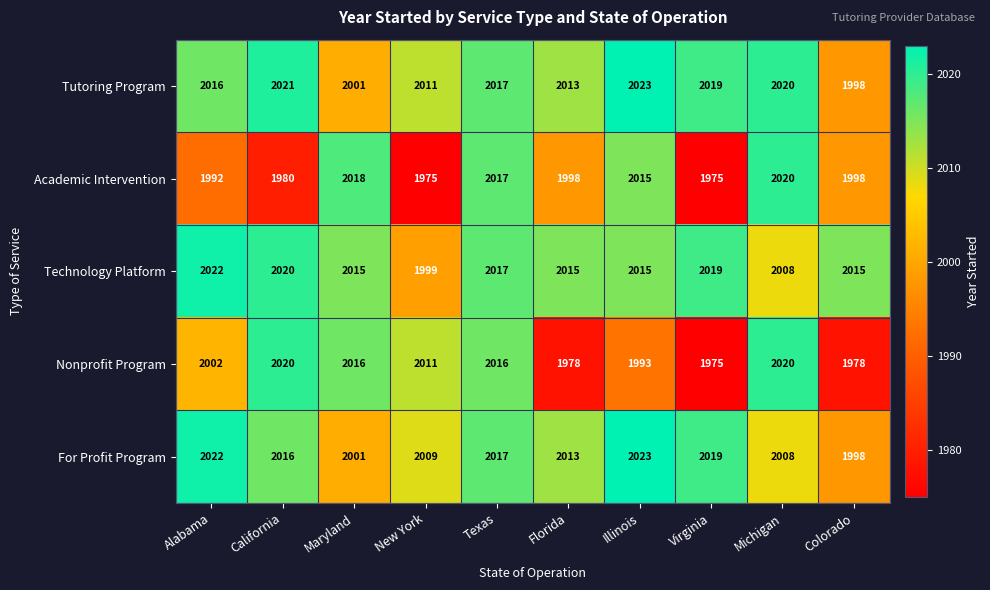

What is the average value of the Nonprofit Program series?

2001